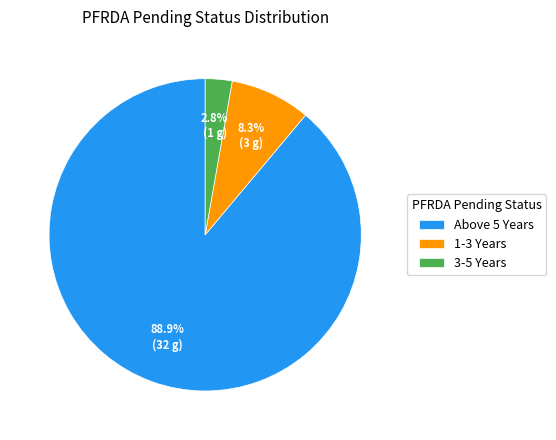

What is the smallest slice in the pie chart?

3-5 Years